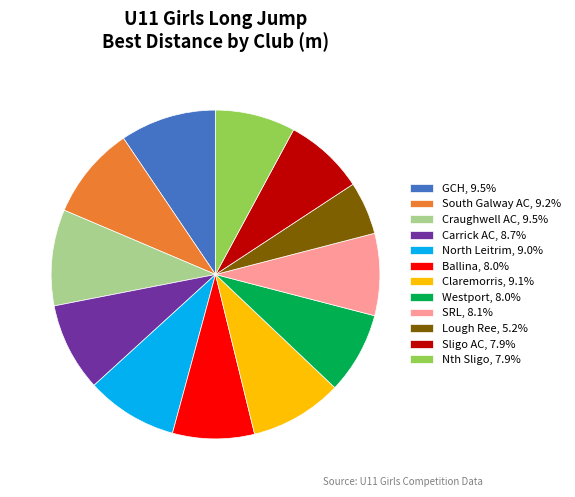

Is South Galway AC, 9.2% the majority of the pie?

No